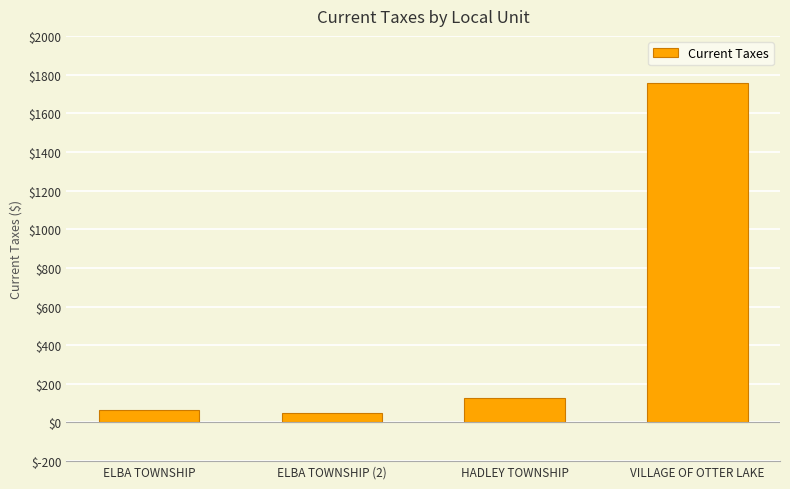

Which label corresponds to the largest value in the chart?

VILLAGE OF OTTER LAKE